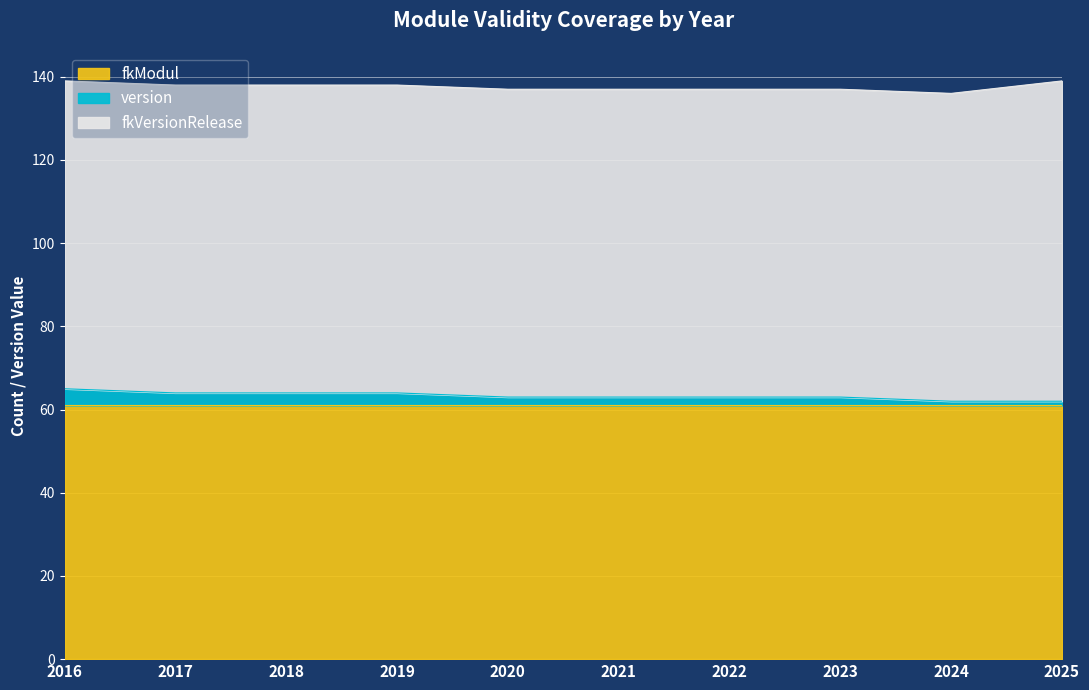

What are all the series names shown in the legend?

fkModul, version, fkVersionRelease